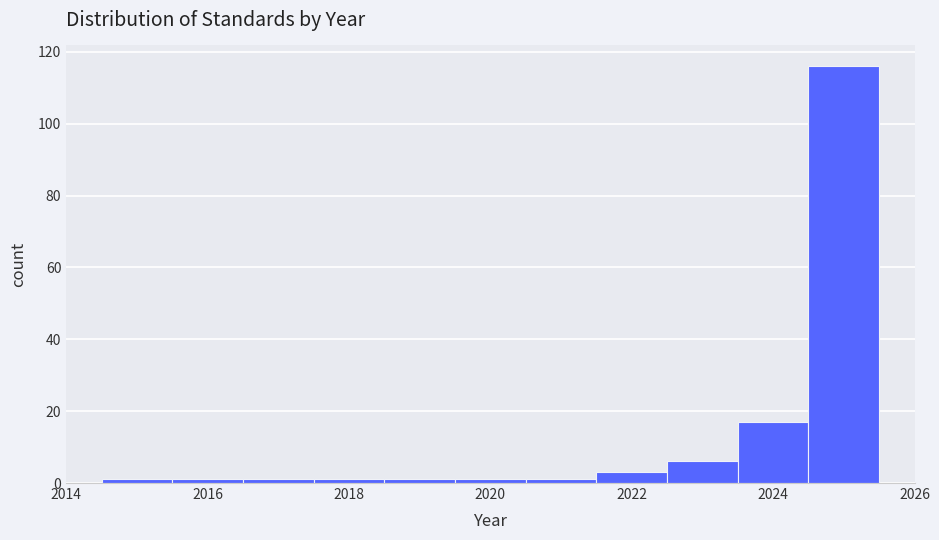

What is the height of the bar covering 2023.5 to 2024.5 on the x-axis? Neither the bar edges nor the heights are printed on the chart, so give them approximately, as read against the axes.

18